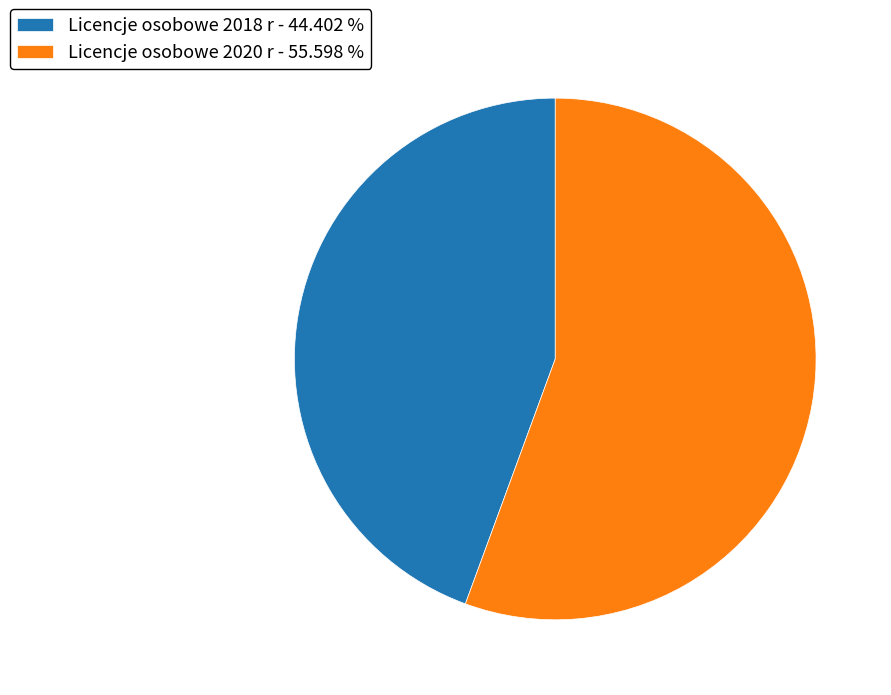

Is Licencje osobowe 2020 r - 55.598 % the majority of the pie?

Yes